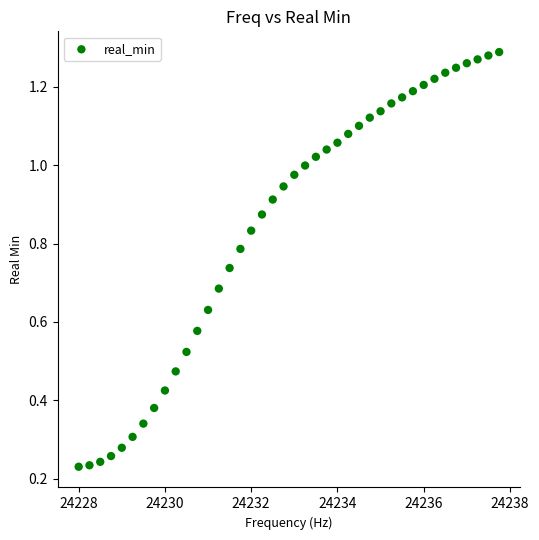

What is the range of X values (max minus min)?

9.8